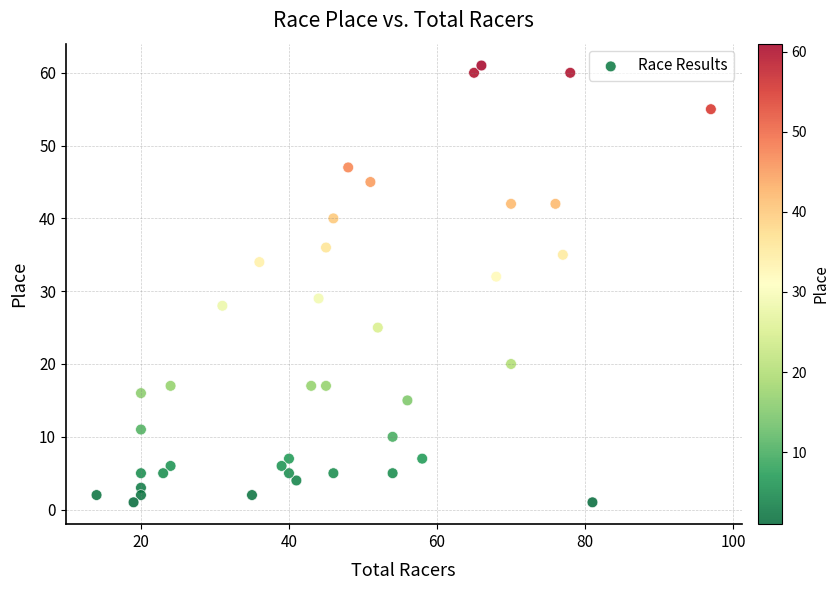

What Y value in the scatter plot is closest to 31?

32